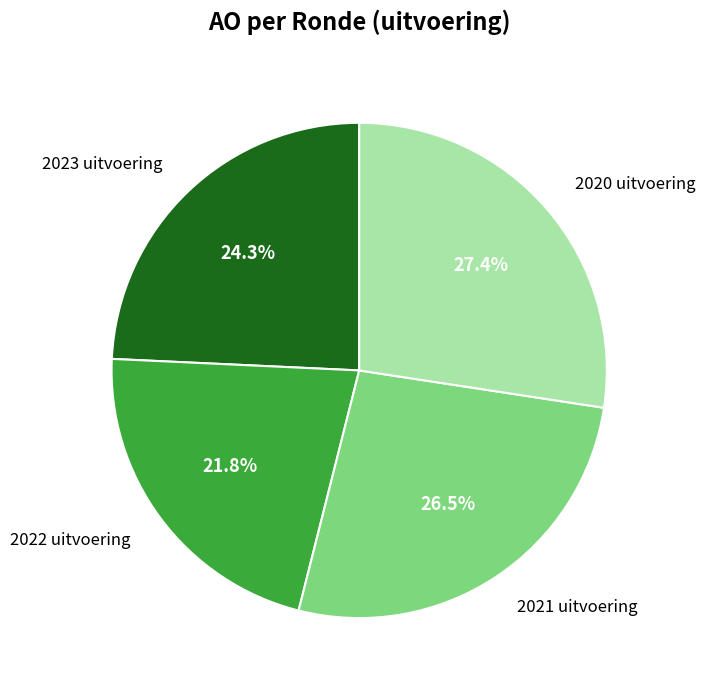

To the nearest percent, what portion does 2022 uitvoering represent?

22%